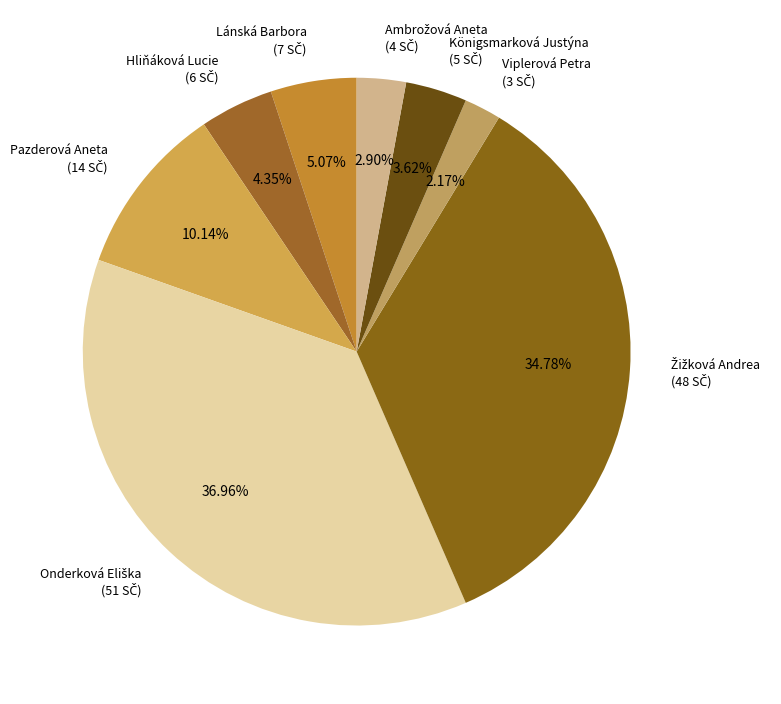

Is there any slice that represents more than half of the pie?

No